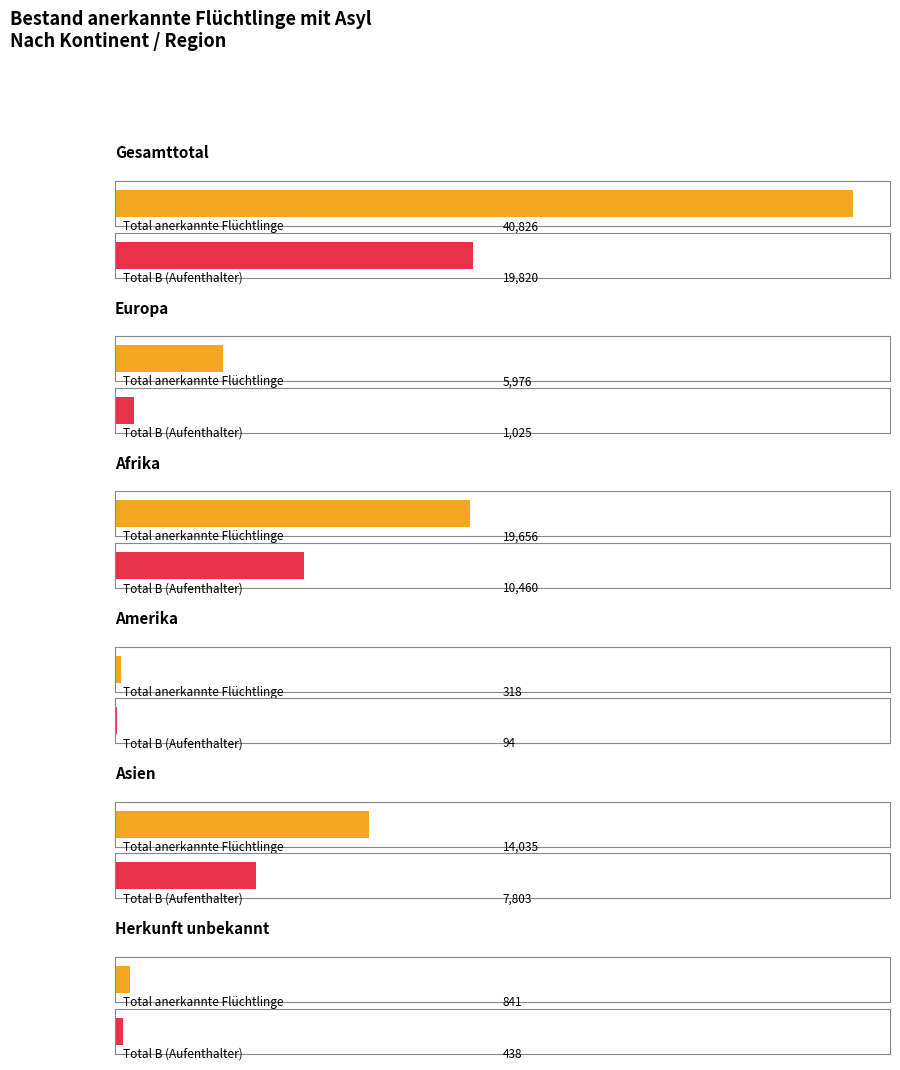

What is the label of the 4th bar from the left?

Amerika